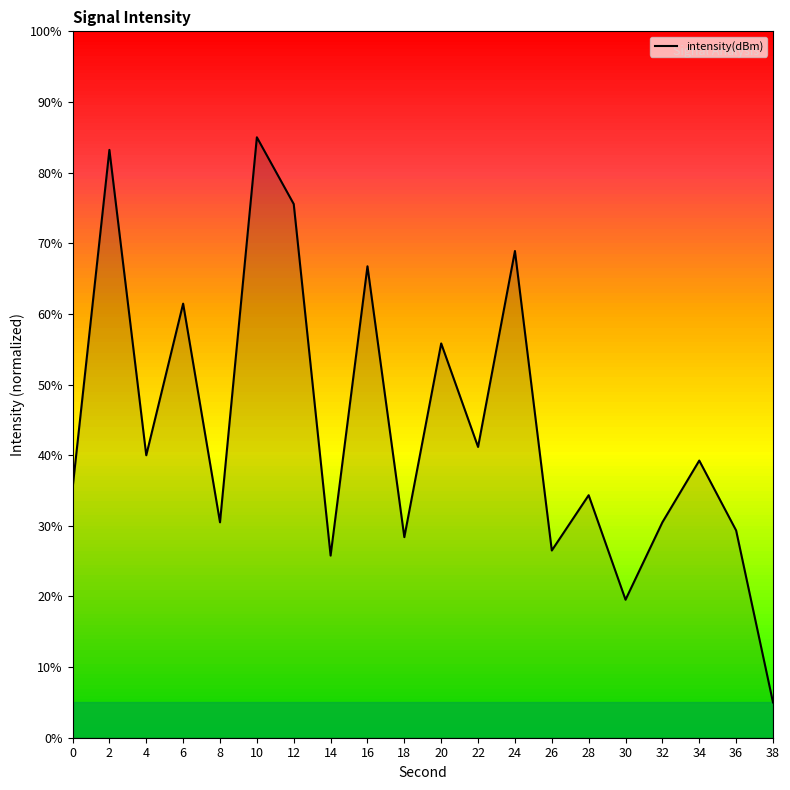

How many values are below 39?

10